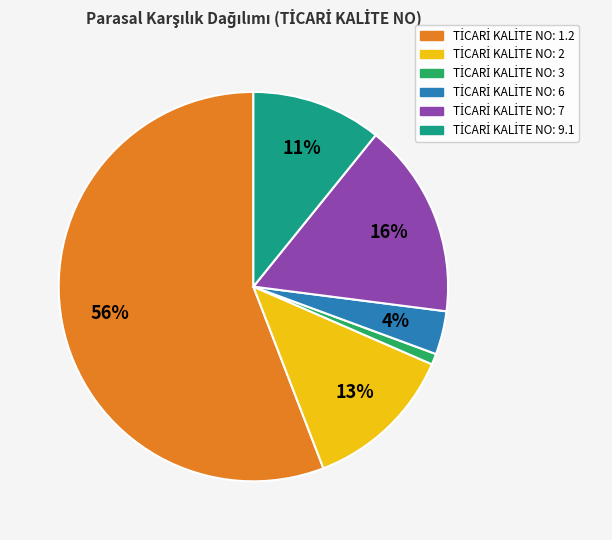

Is there any slice that represents more than half of the pie?

Yes